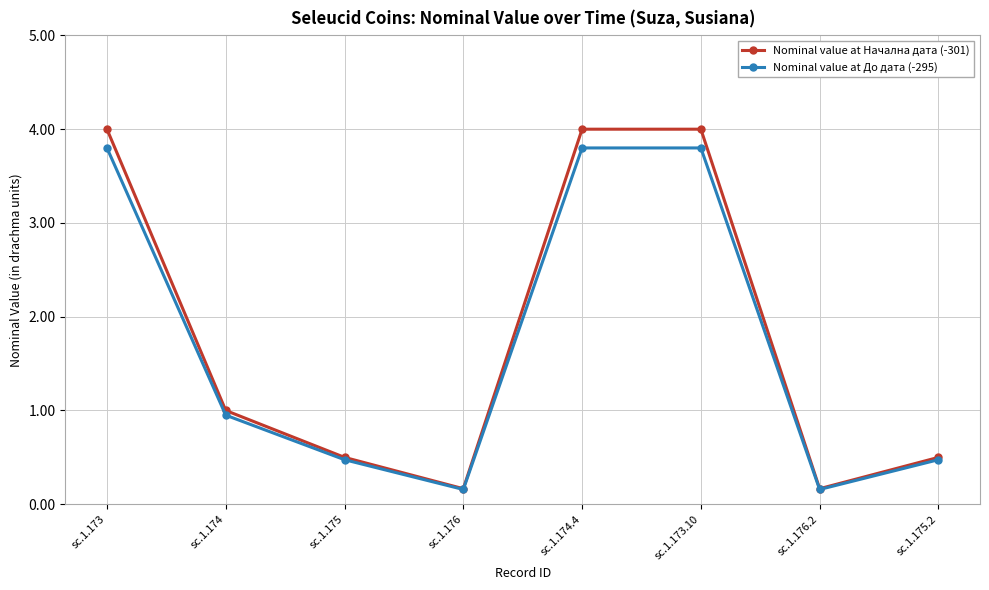

What is the value of the Nominal value at Начална дата (-301) point at the 8th from the left?

0.5